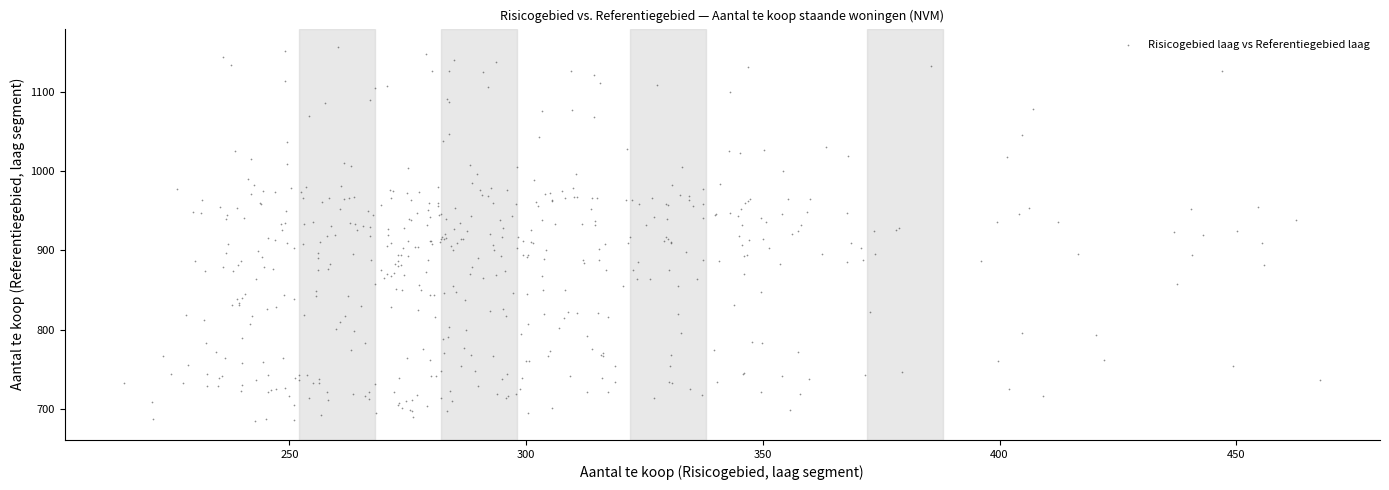

What is the range of X values (max minus min)?

252.6